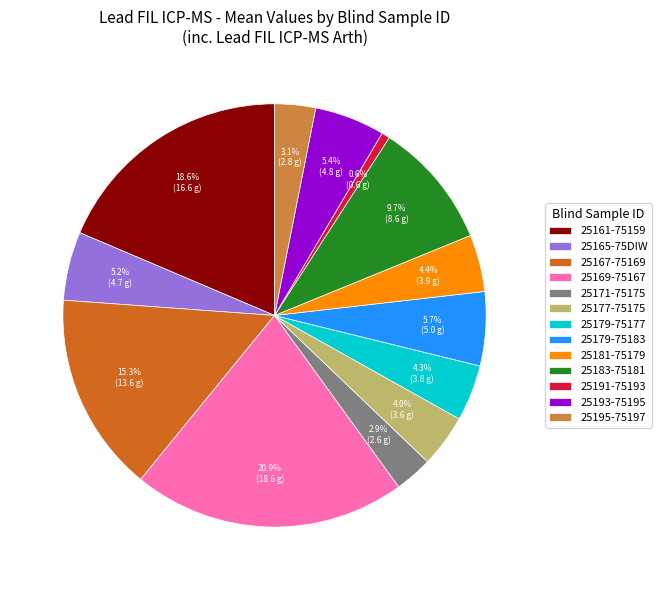

Does 25165-75DIW account for over 50% of the chart?

No